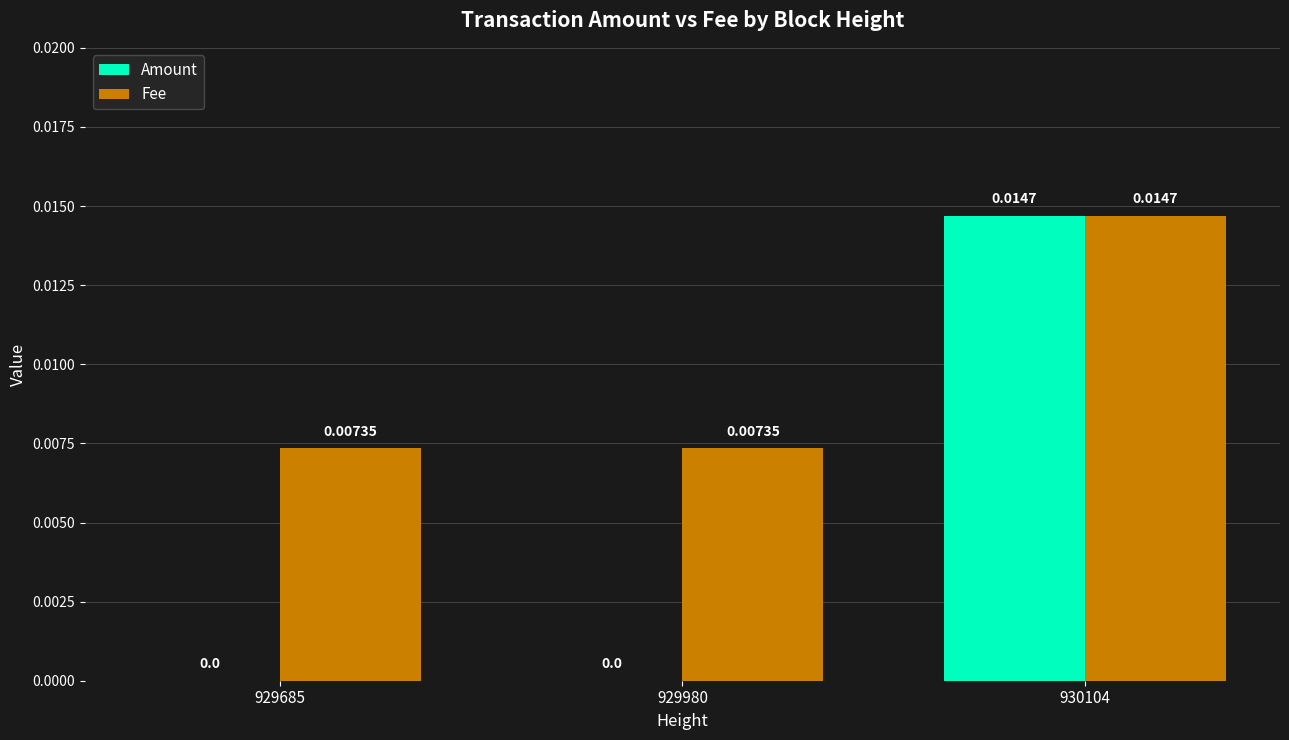

Which series has the largest total across all categories?

Fee